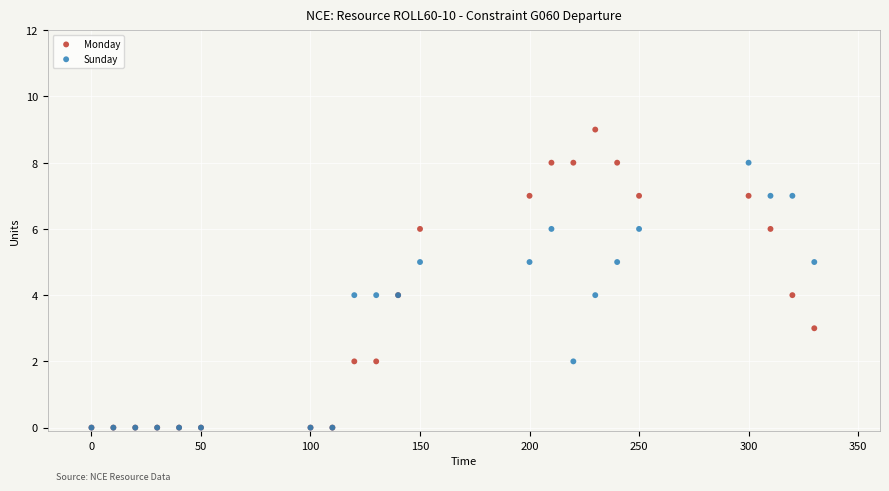

What are all the series names shown in the legend?

Monday, Sunday